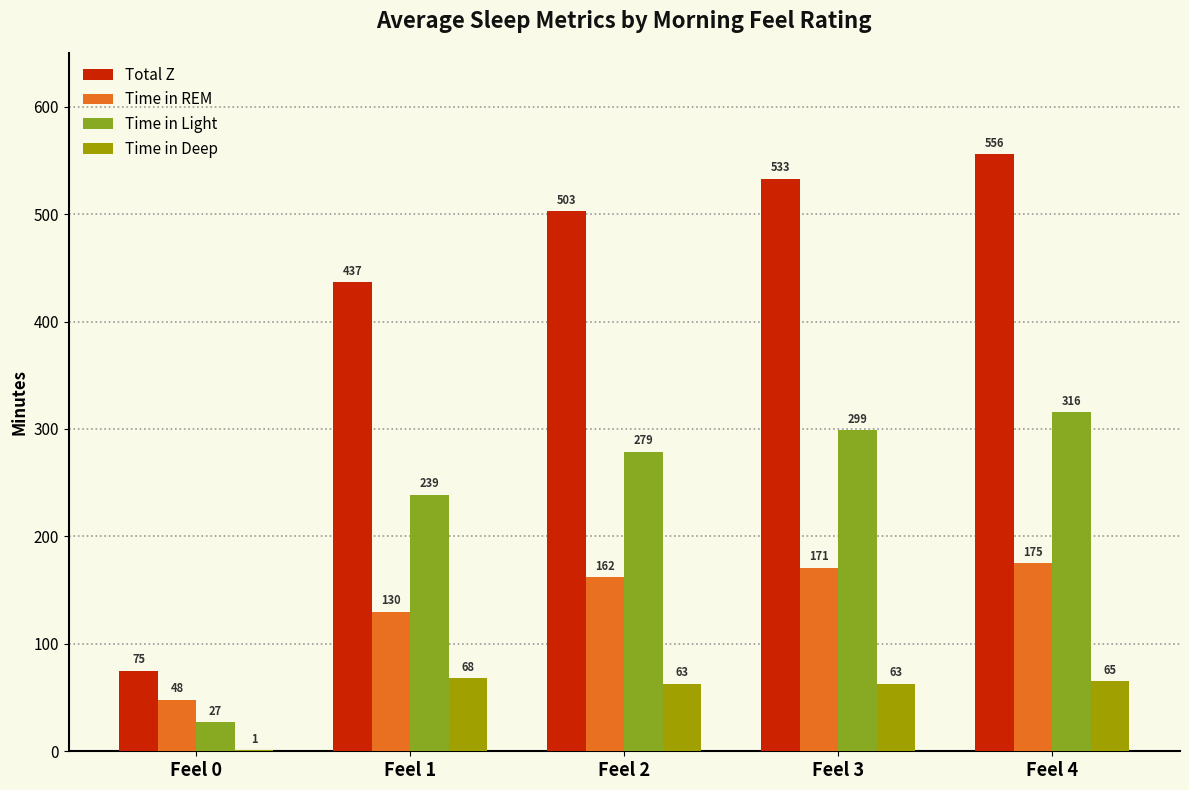

Count the number of categories in the chart.

5